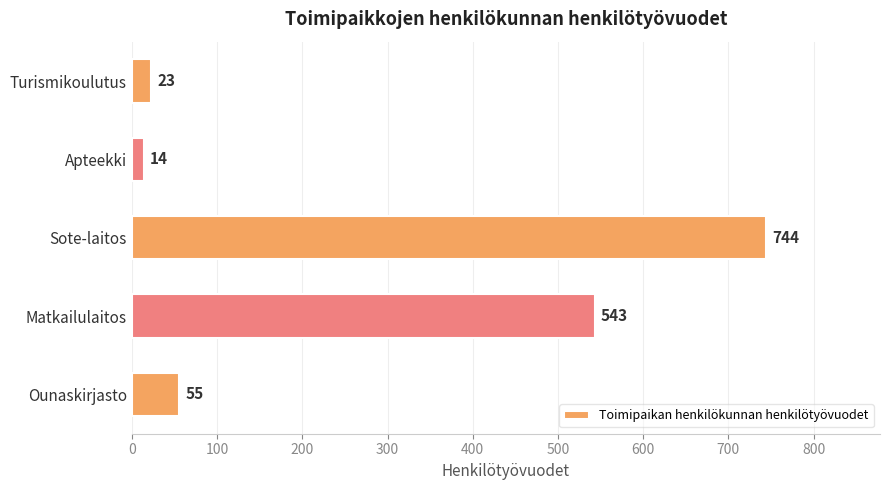

Rank the categories by value from lowest to highest.

Apteekki, Turismikoulutus, Ounaskirjasto, Matkailulaitos, Sote-laitos